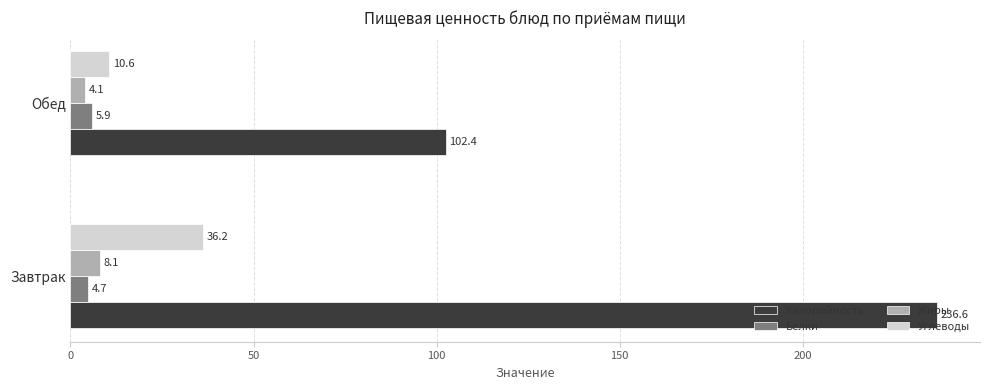

The value of Калорийность at Обед is 174.8. True or false?

False